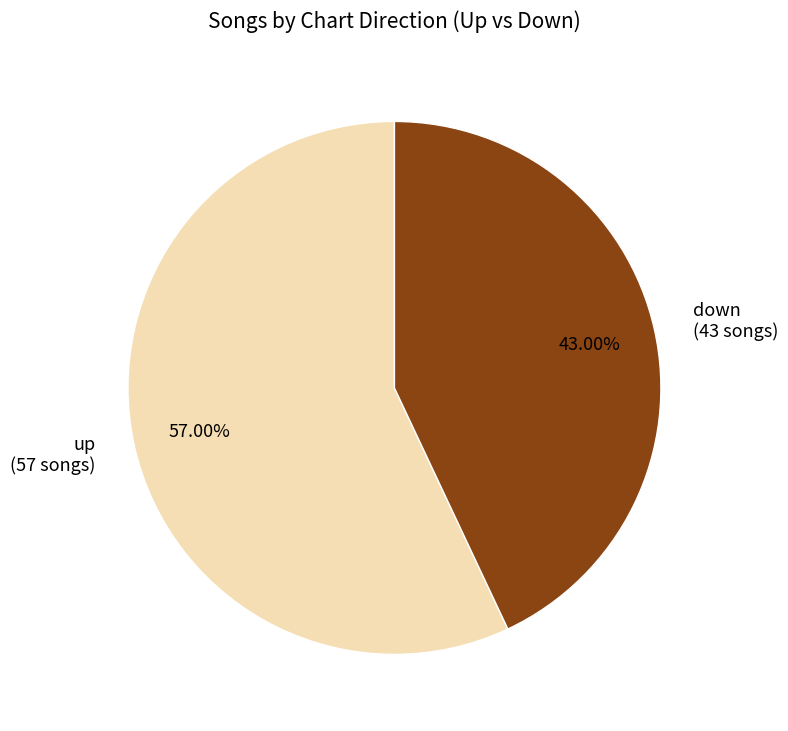

Count the number of slices in the pie.

2